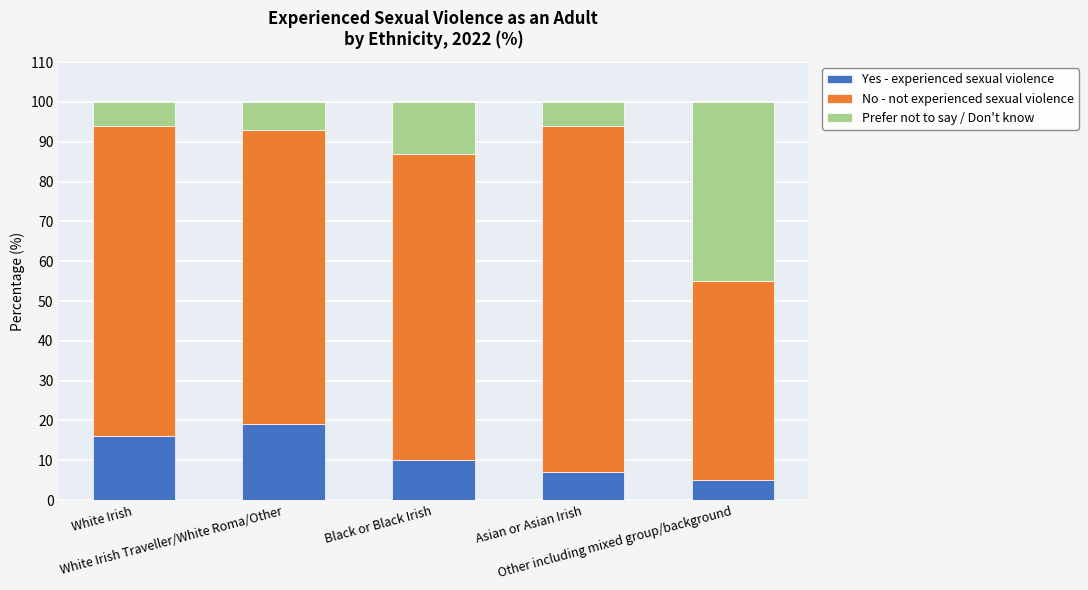

What is the lowest value of the Yes - experienced sexual violence series?

5